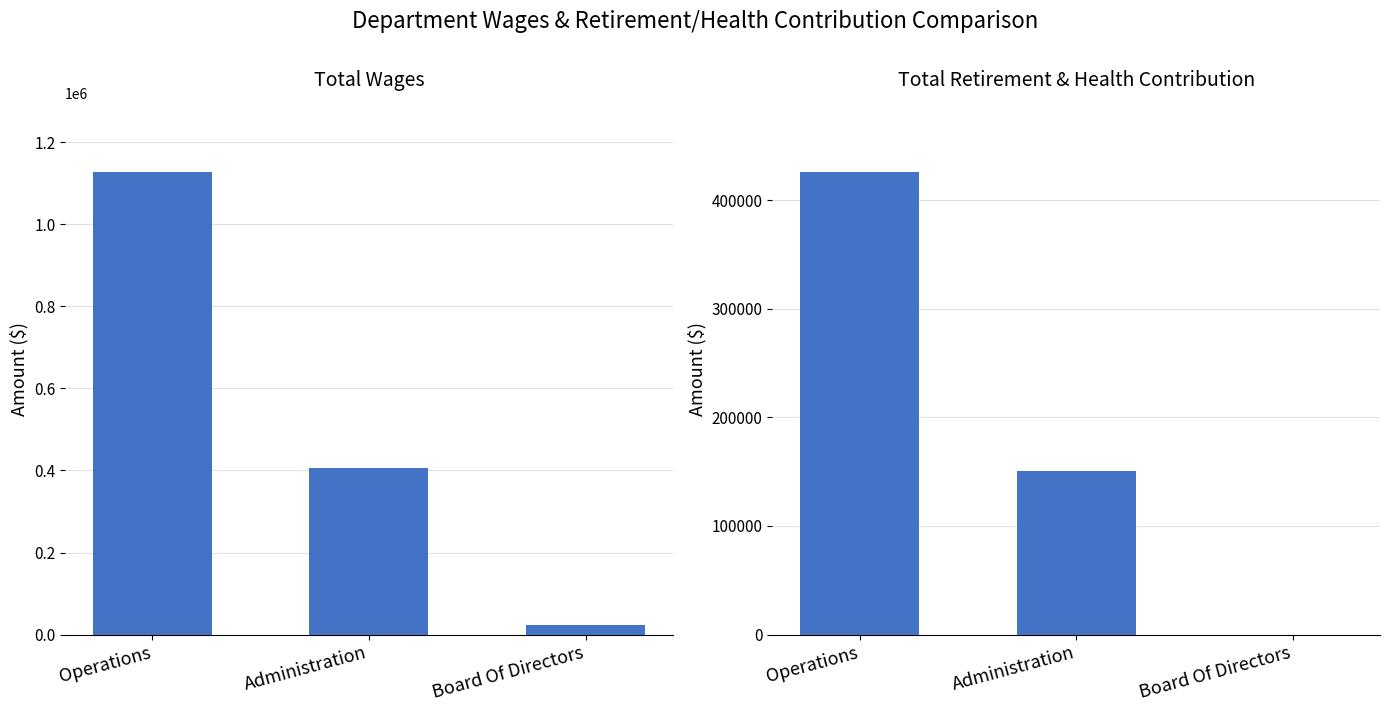

What is the label of the 2nd bar from the left?

Administration